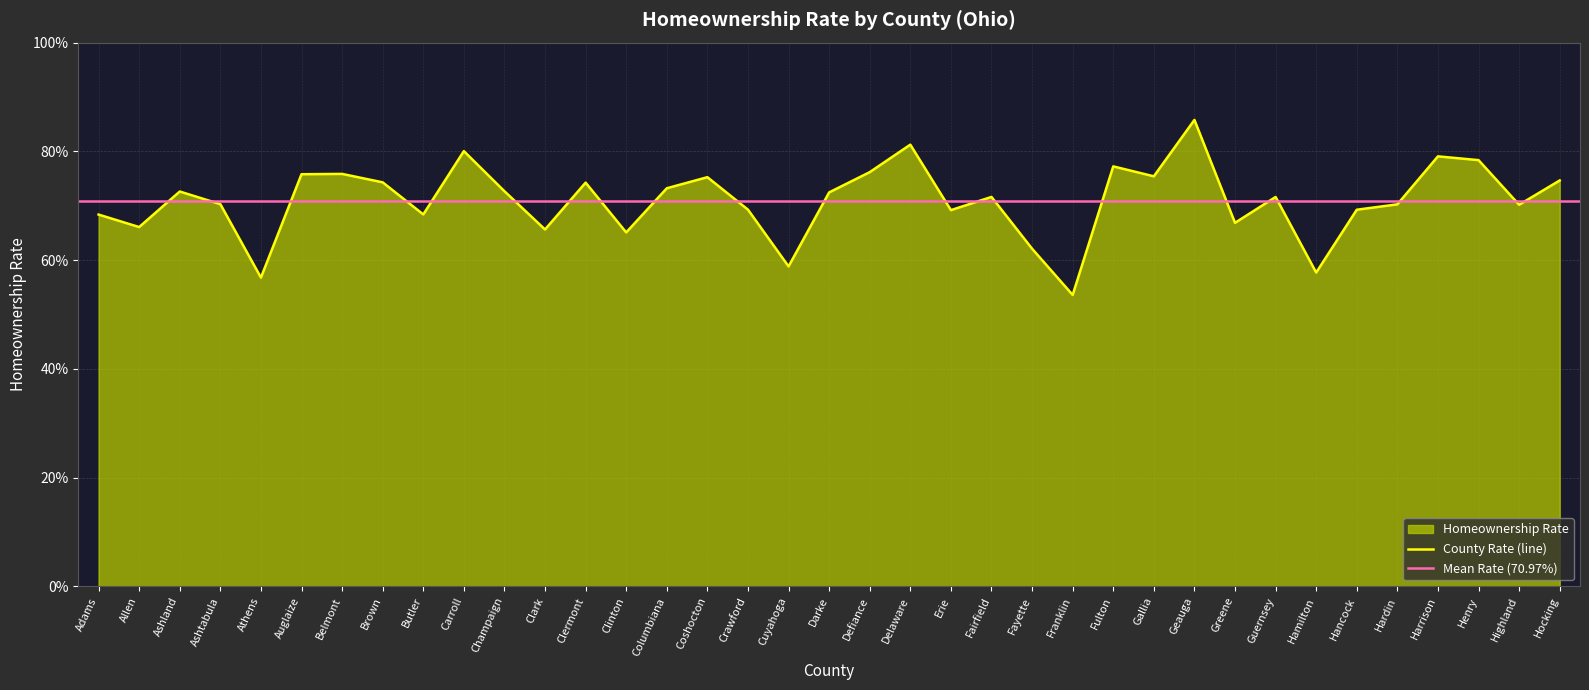

Reading left to right, transcribe all the data shown in this chart.

0.7	0.7	0.7	0.7	0.6	0.8	0.8	0.7	0.7	0.8	0.7	0.7	0.7	0.7	0.7	0.8	0.7	0.6	0.7	0.8	0.8	0.7	0.7	0.6	0.5	0.8	0.8	0.9	0.7	0.7	0.6	0.7	0.7	0.8	0.8	0.7	0.7